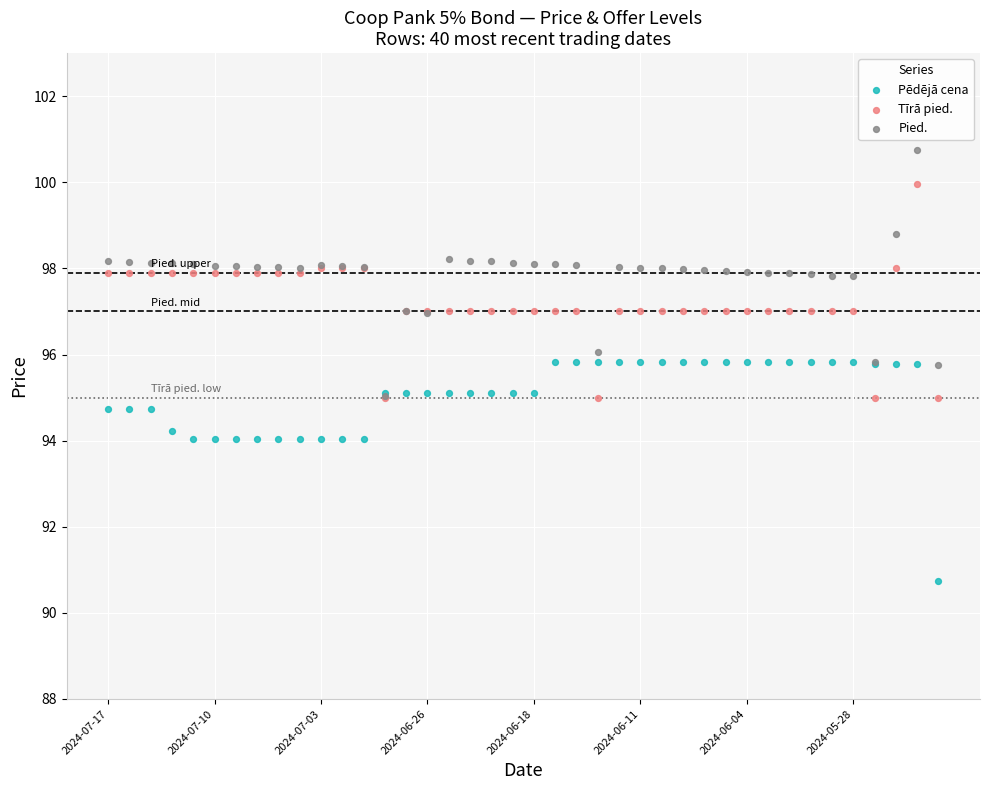

What are all the series names shown in the legend?

Pēdējā cena, Tīrā pied., Pied.